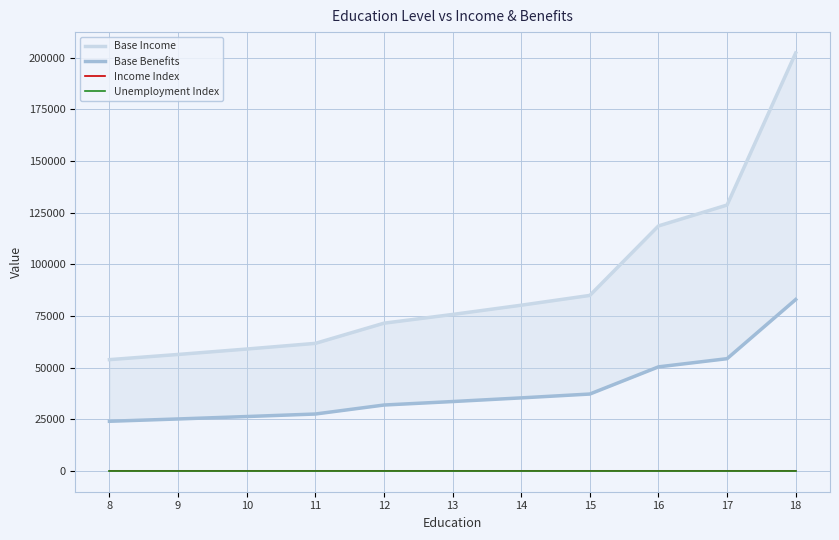

Reading right to left, extract all data points from this chart.

Base Income: 202348.9	128723.6	118599.1	84949.8	80207.9	75730.6	71503.3	61730.5	58984.0	56359.7	53852.2
Base Benefits: 82963.1	54313.7	50349.8	37190.9	35325.4	33553.5	31870.4	27514.5	26290.3	25120.7	24003.0
Income Index: 0.8	0.8	0.8	0.7	0.7	0.7	0.7	0.7	0.6	0.6	0.6
Unemployment Index: 0.0	0.0	0.0	0.0	0.0	0.0	0.0	0.0	0.1	0.1	0.1